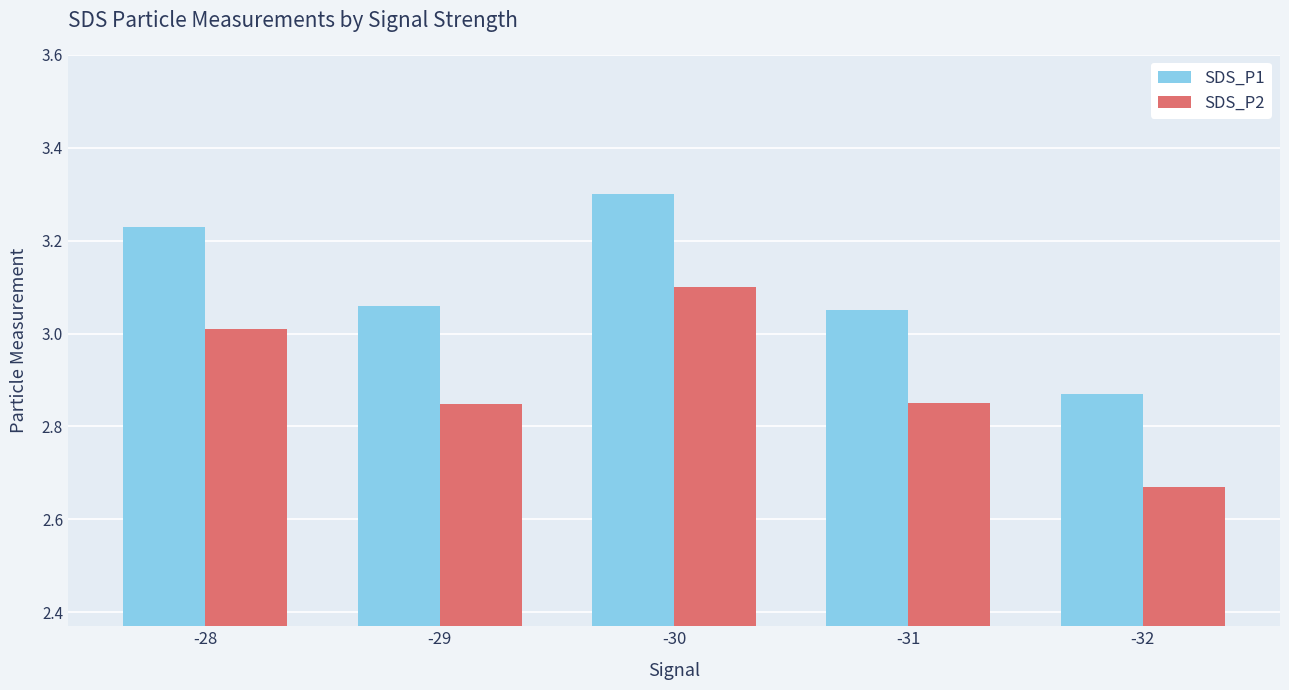

Is the value of SDS_P2 at -28 greater than the value of SDS_P1 at -32?

Yes